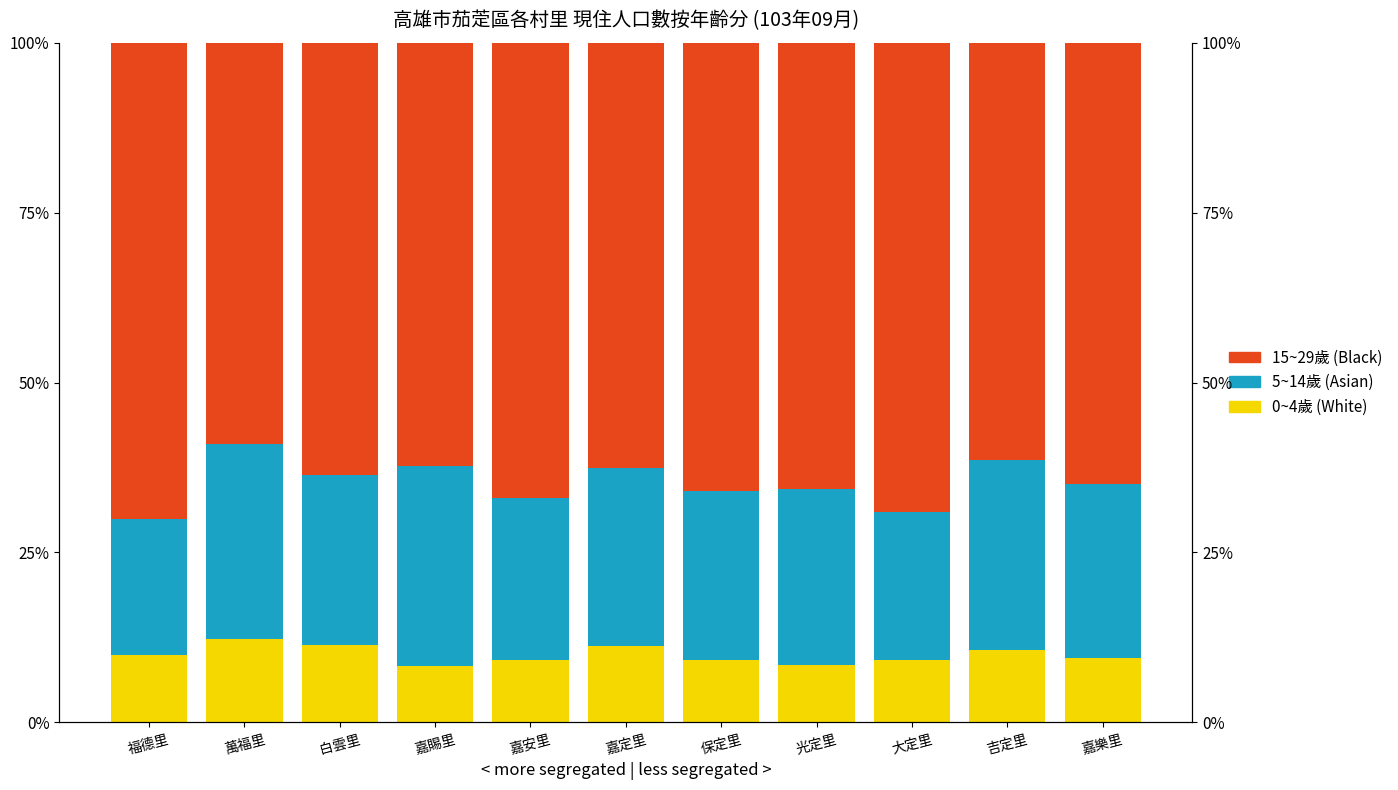

What is the spread (max minus min) of values at 福德里?

60.1